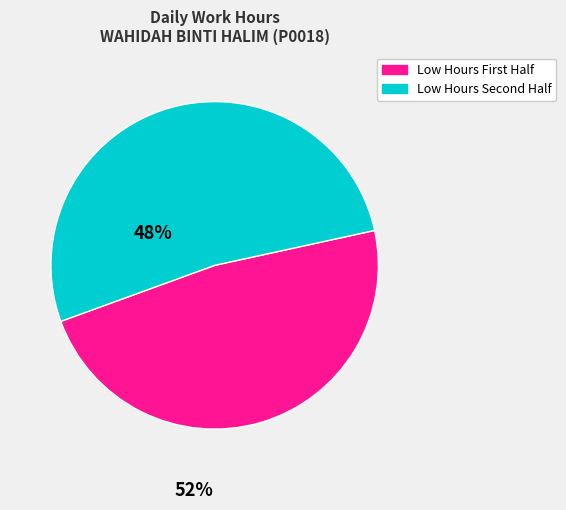

How many slices are in this pie chart?

2